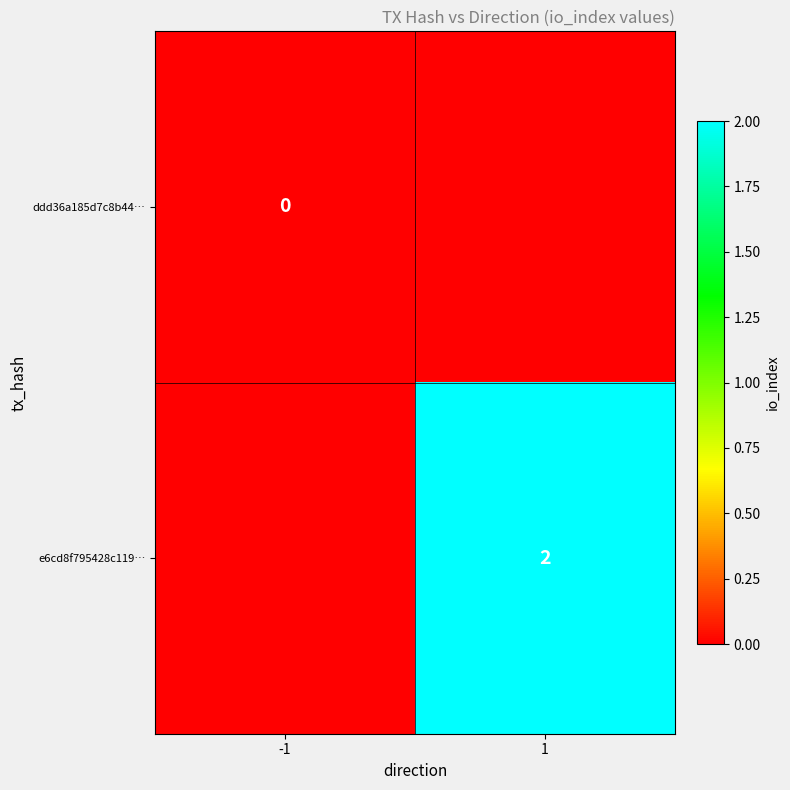

True or false: e6cd8f795428c119… has a value of 2 at 1.

True